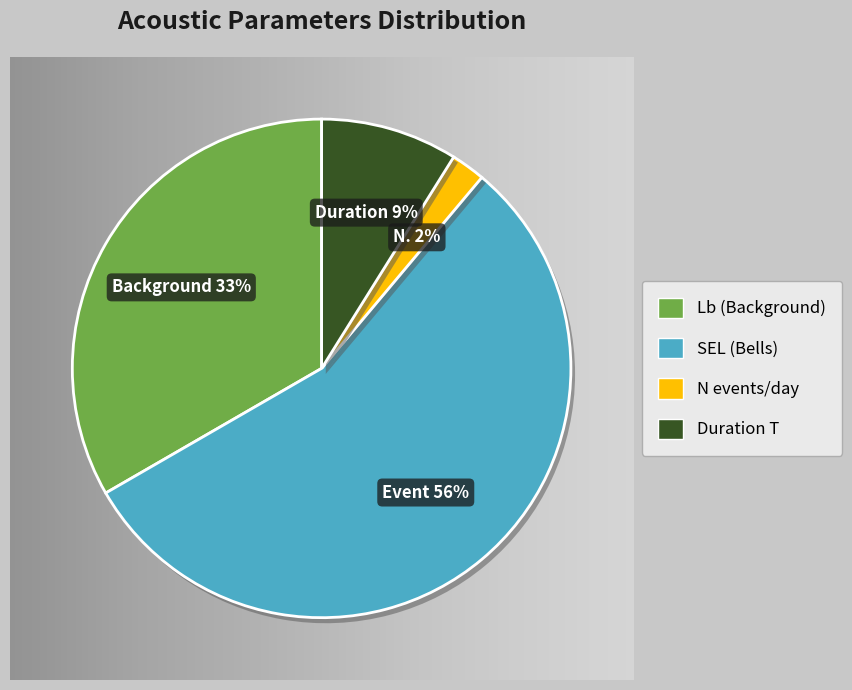

To the nearest percent, what percentage of the pie is Lb (Background)?

33%